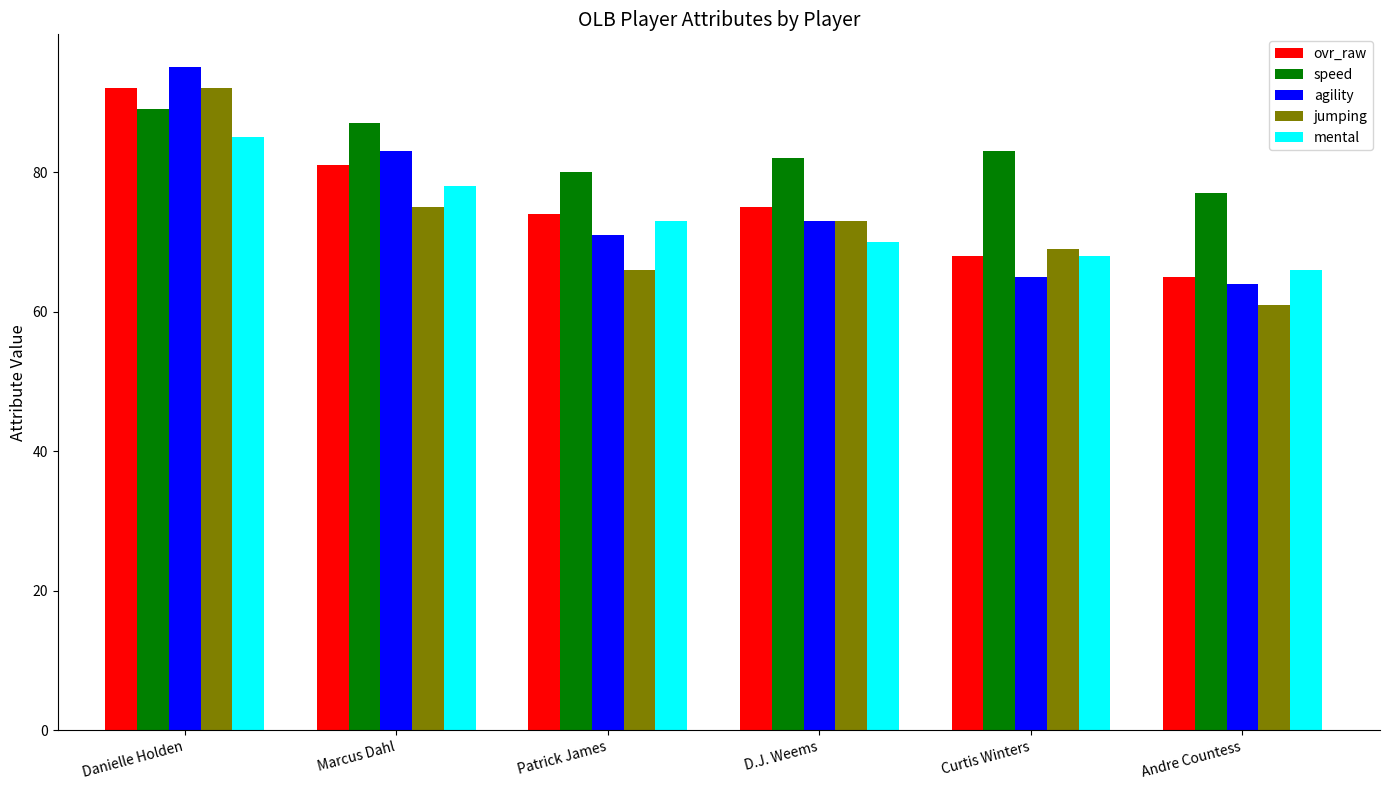

Is it true that mental equals 96 at Andre Countess?

False